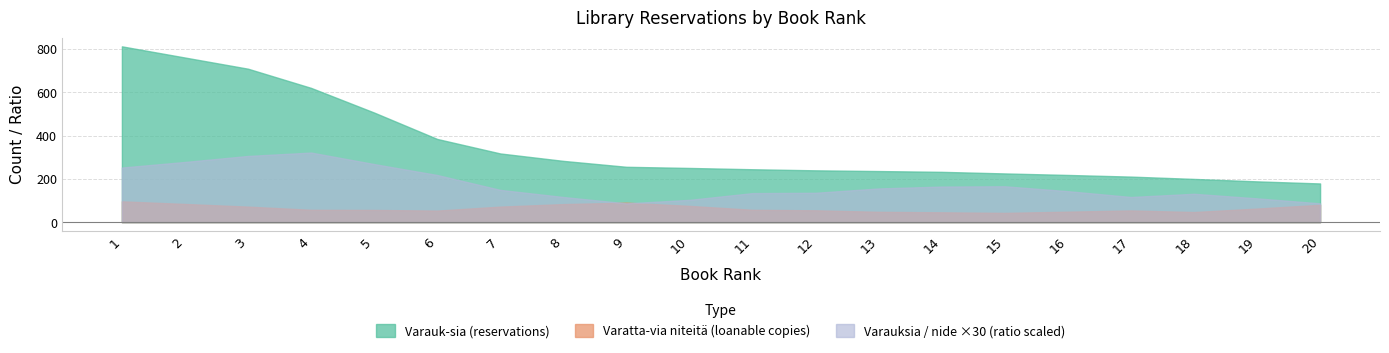

At 2, list the series in order from smallest to largest.

Varatta-via niteitä (loanable copies), Varauksia / nide ×30 (ratio scaled), Varauk-sia (reservations)